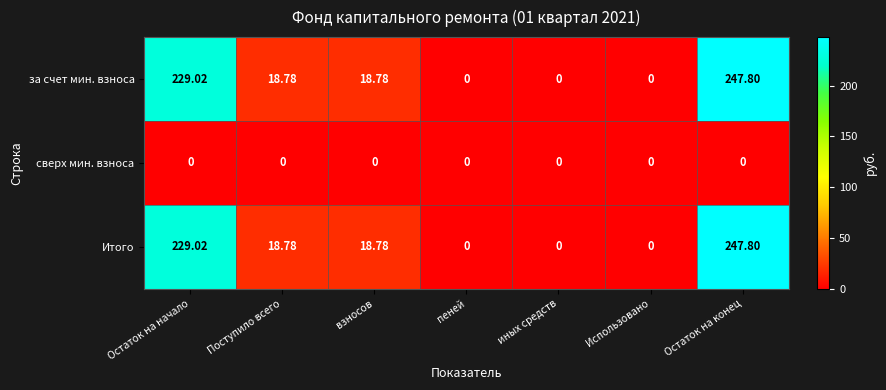

Where does the Итого series first go above 18?

Остаток на начало